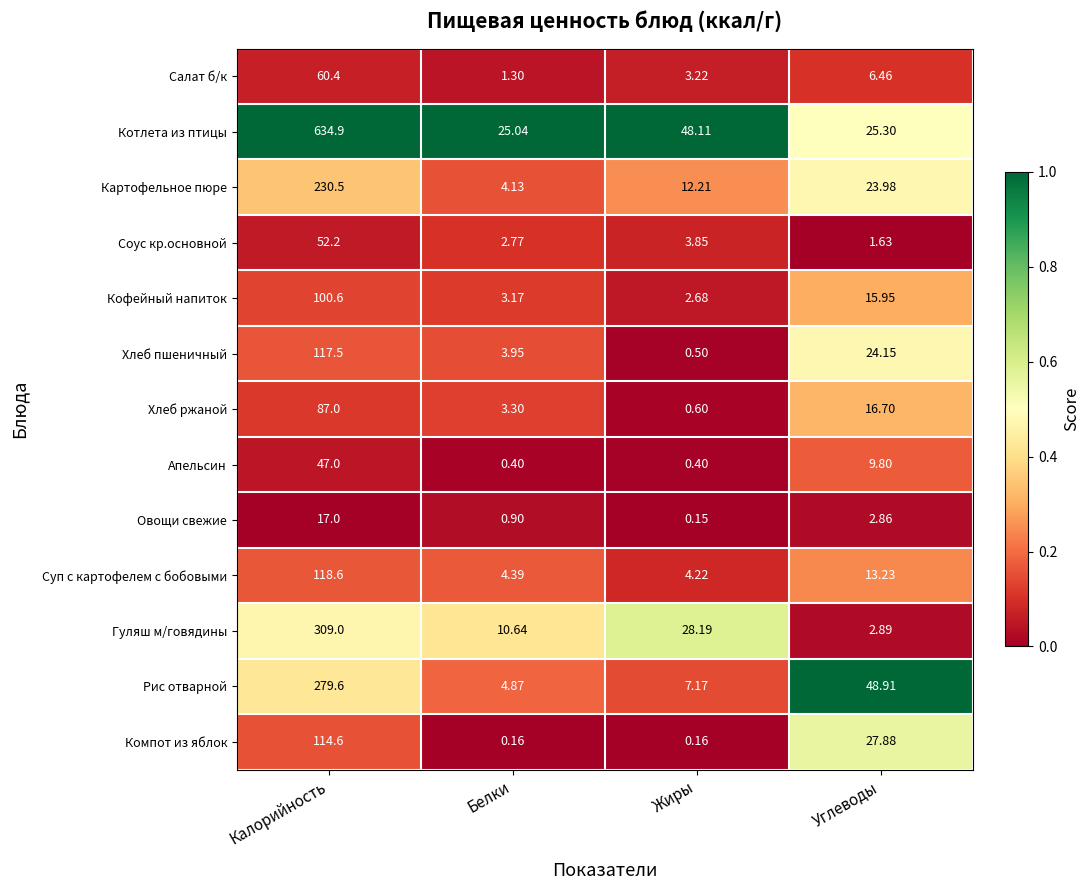

Which label corresponds to the smallest value in the chart?

Жиры